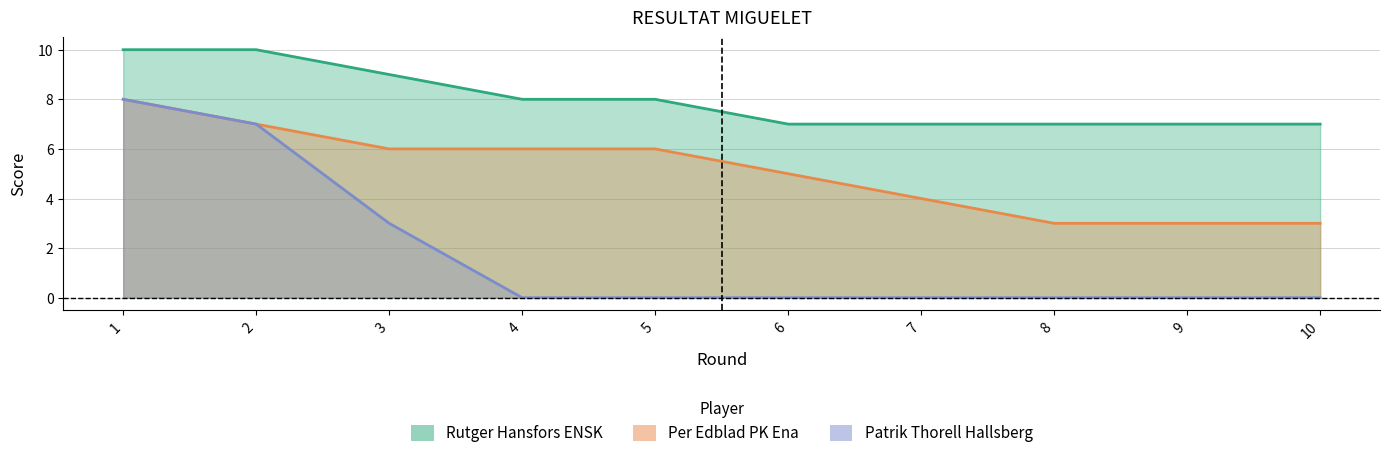

At how many categories does at least one series exceed 0?

10